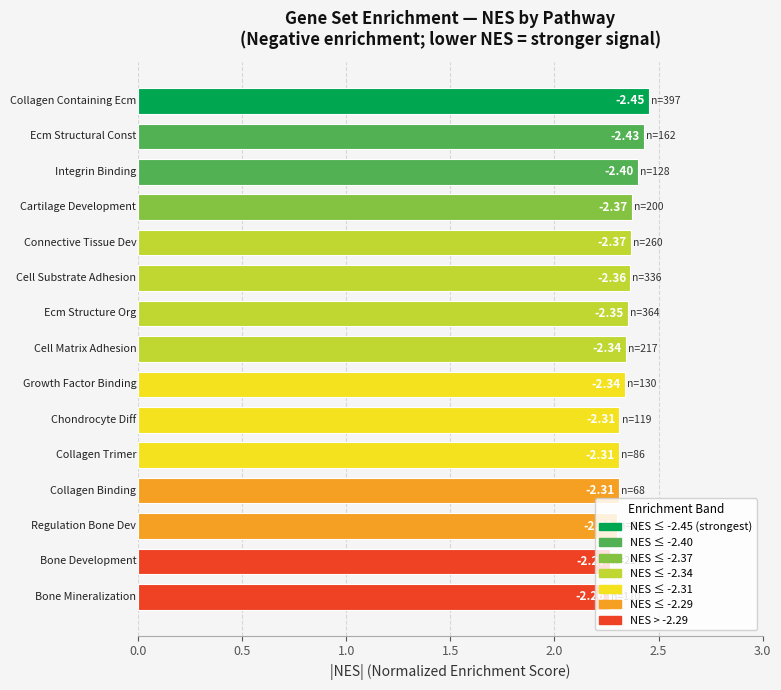

Does the chart contain any negative values?

No